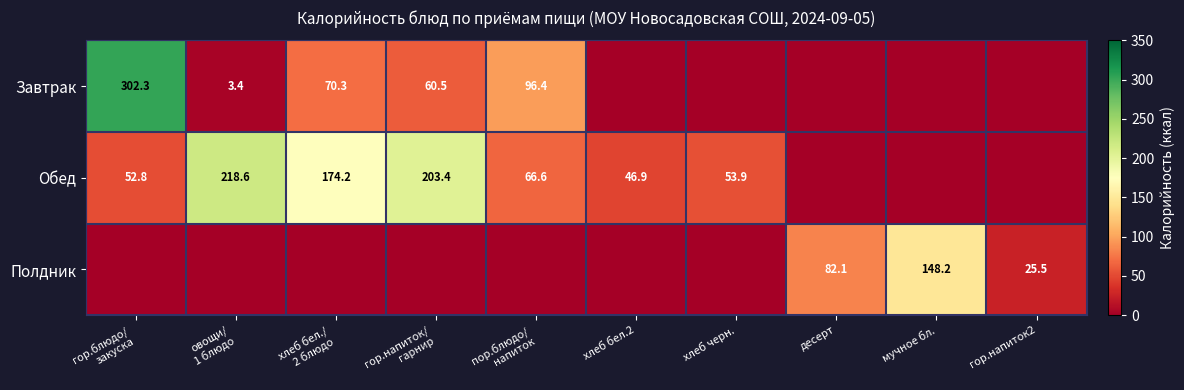

Is it true that Полдник equals 43.3 at десерт?

False